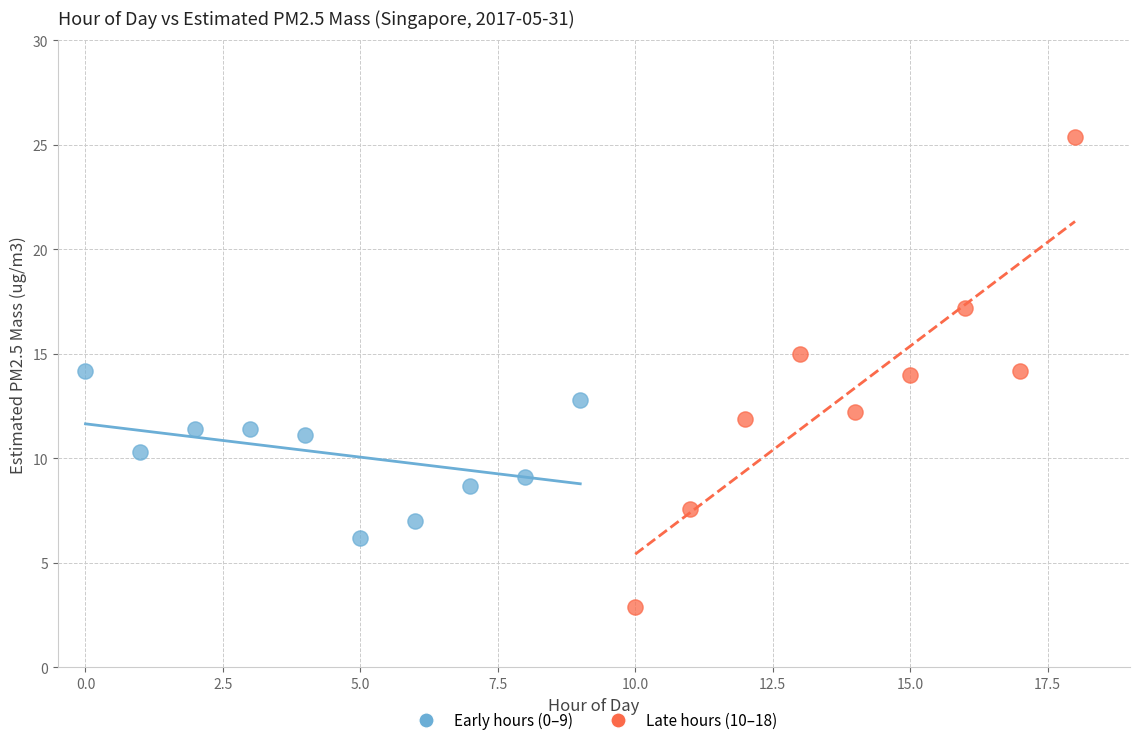

Which series has the widest spread of Y values?

Late hours (10–18)